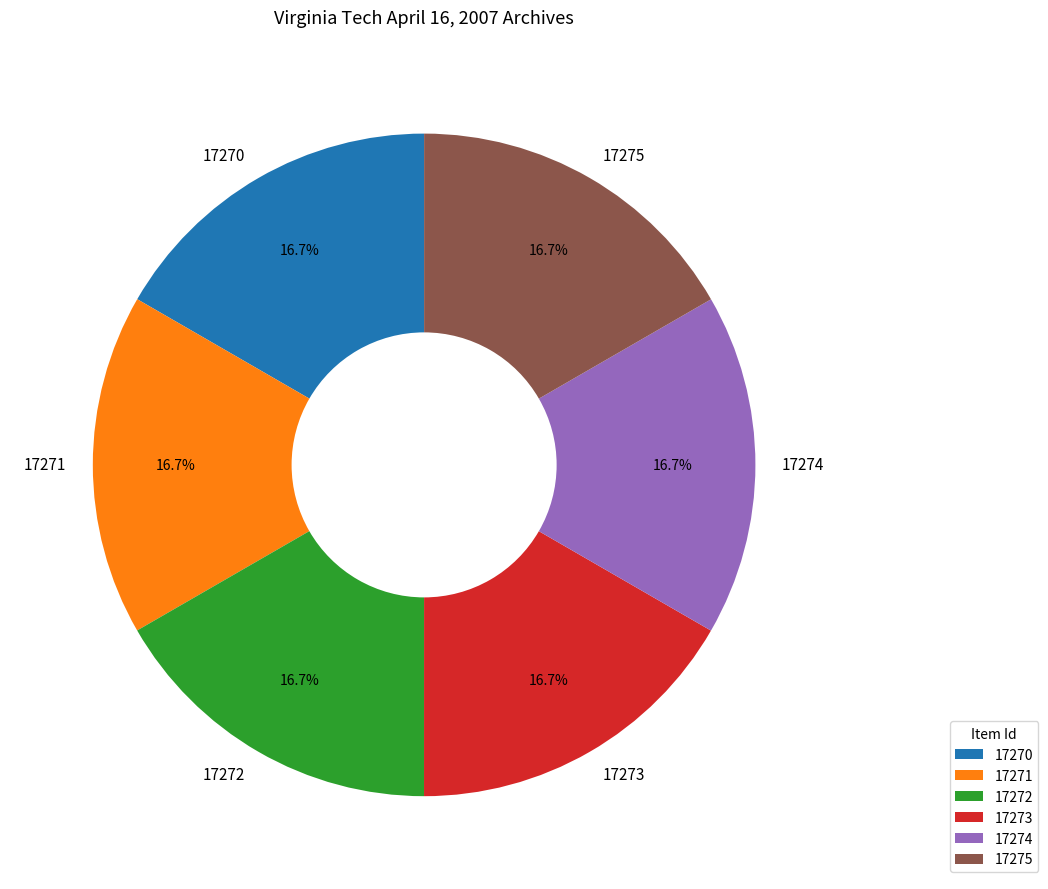

Approximately how many times larger is the value at 17275 compared to 17274?

1.0